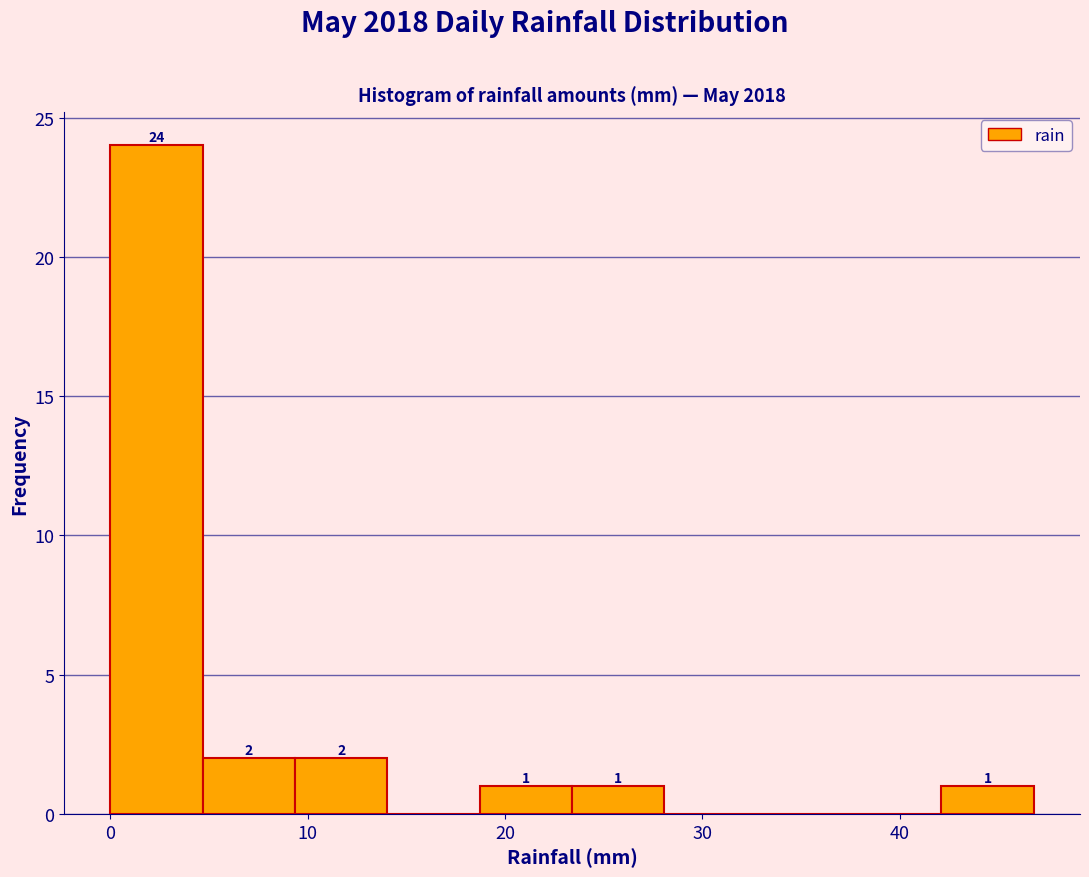

Over which range of the x-axis is the bar tallest?

0 to 5